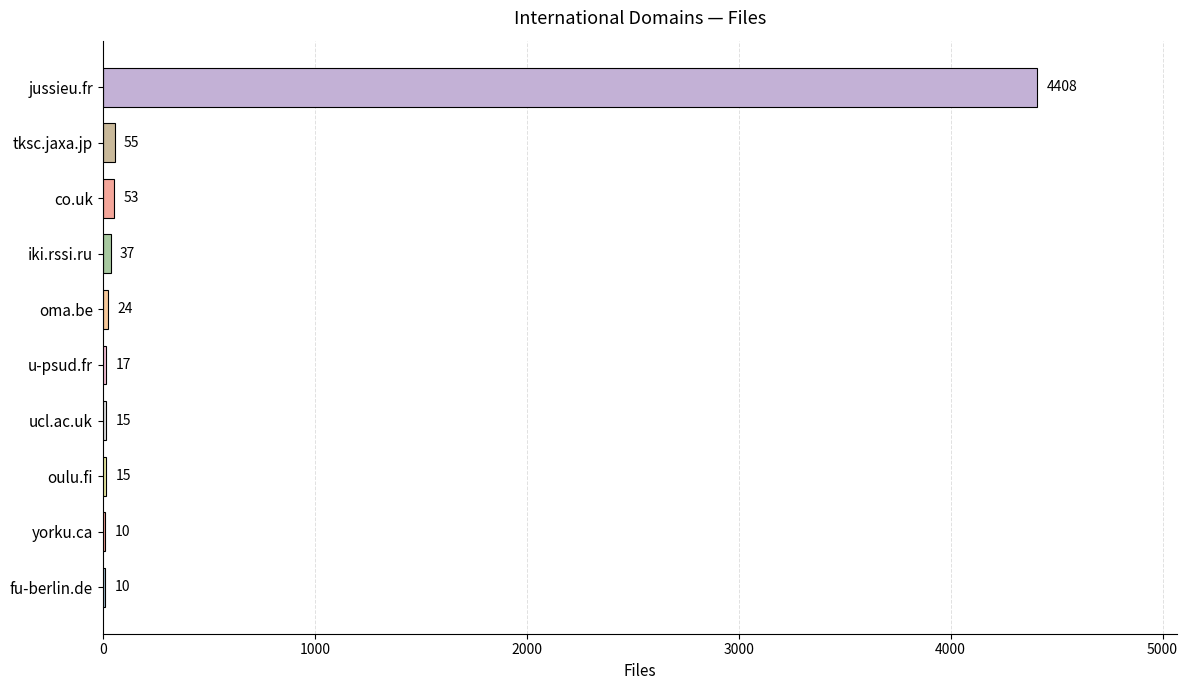

True or false: the data shows 15 at oulu.fi.

True